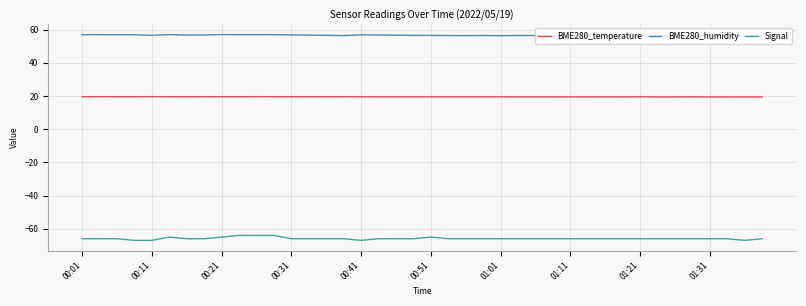

Rank the series by their average value, from highest to lowest.

BME280_humidity, BME280_temperature, Signal